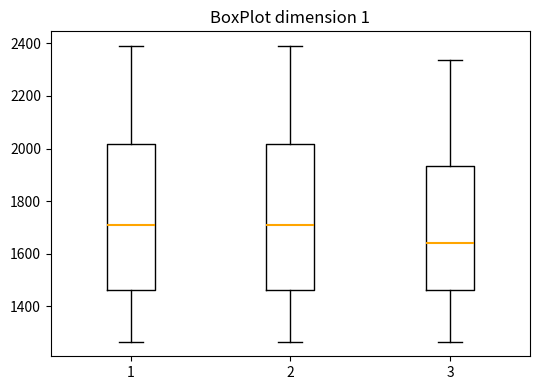

Where does the upper whisker of the box at x = 3 end on the y-axis? The values are not printed on the chart, so give them approximately, as read against the axis.

2340